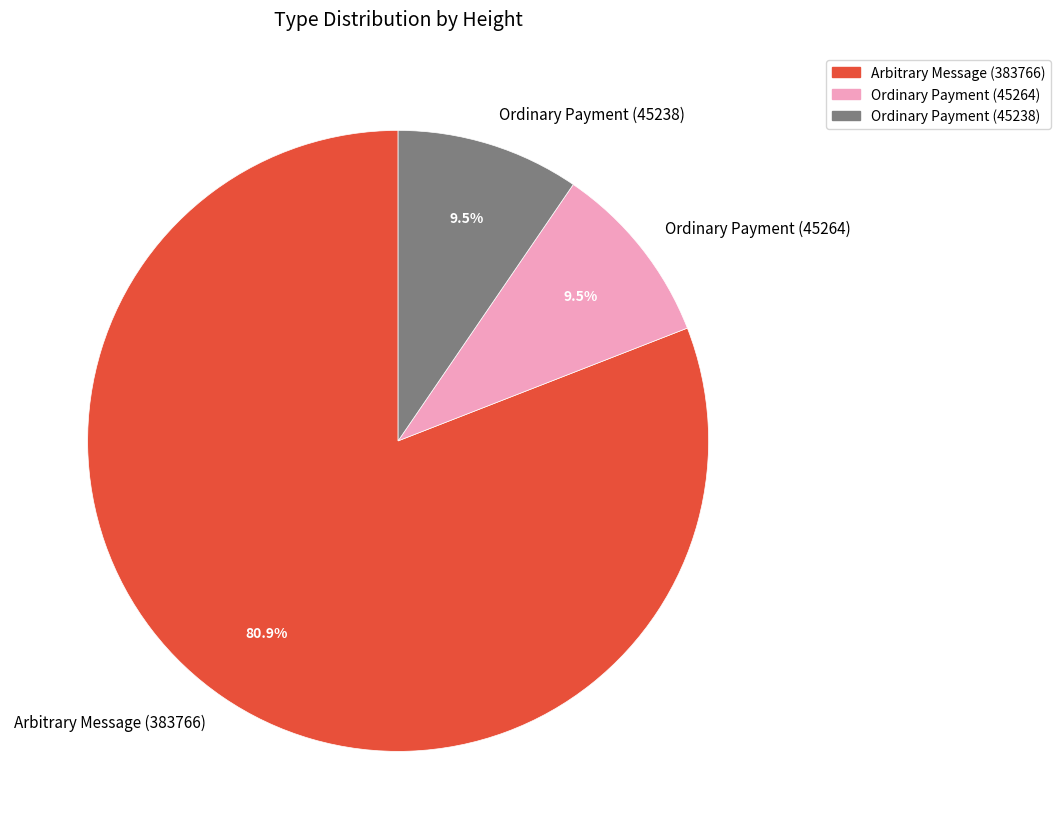

To the nearest percent, what is the average slice percentage?

33%